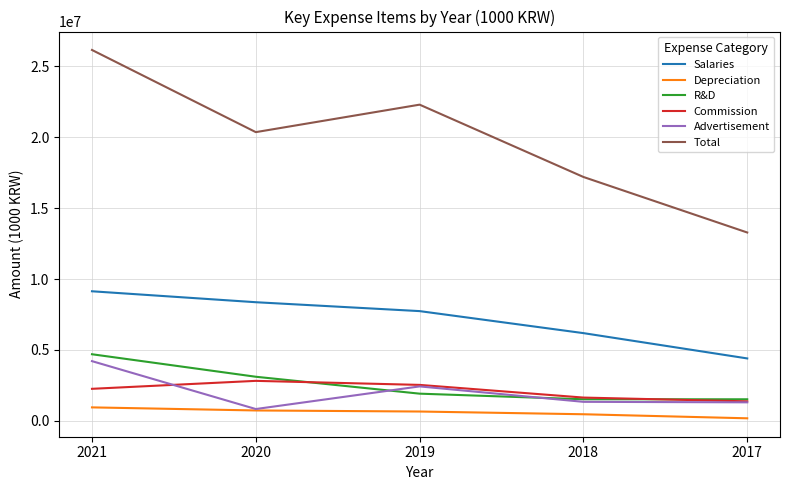

Which series has the largest total across all categories?

Total